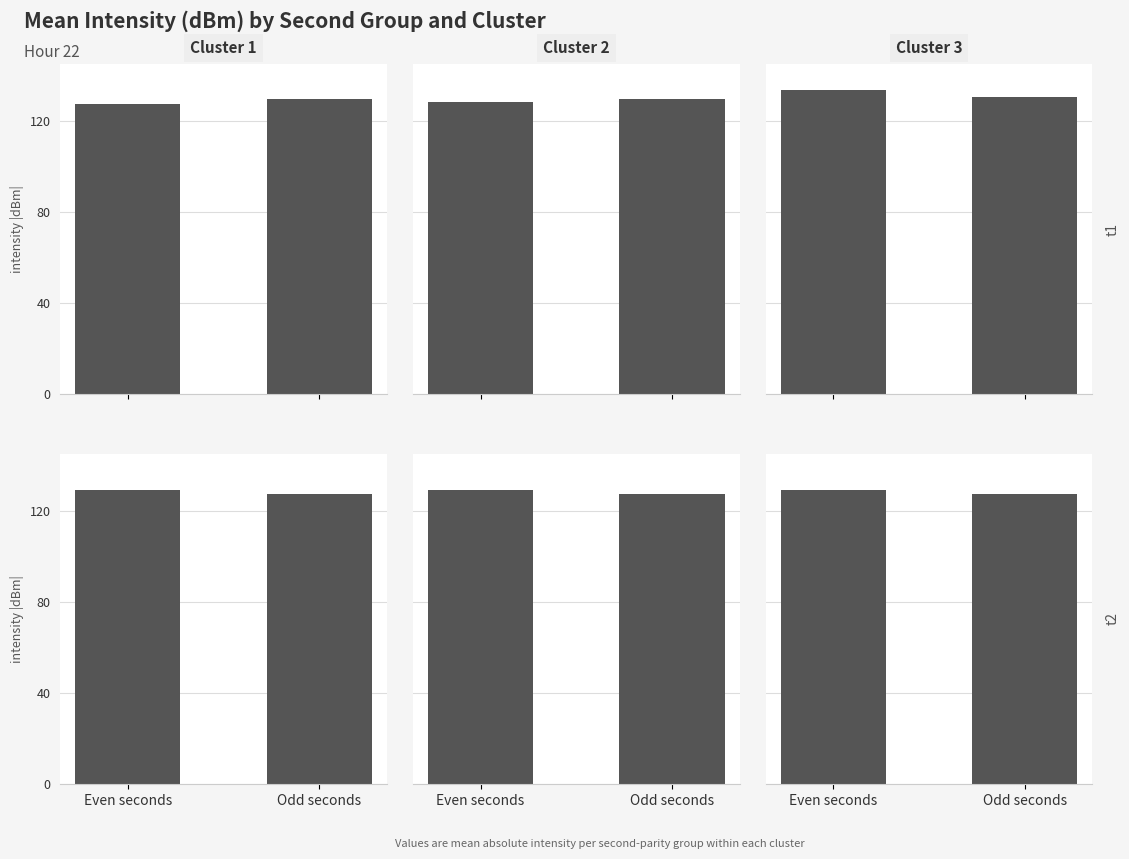

Is it true that Cluster 1 equals 45.1 at Even seconds?

False